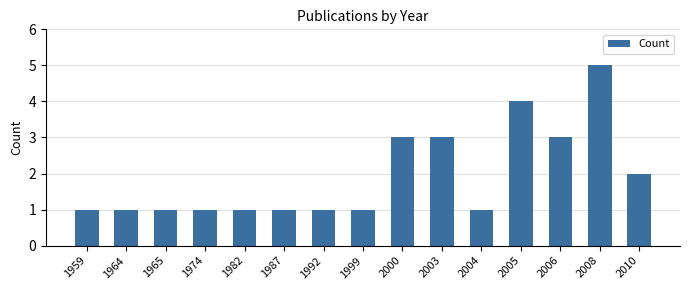

What is the sum of all values?

29